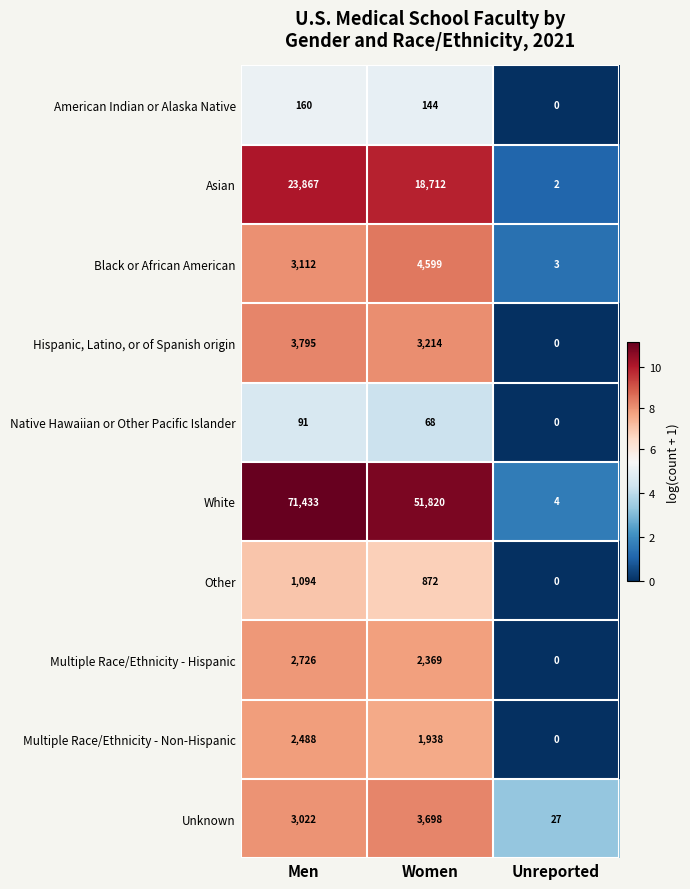

Is the value of White at Women greater than the value of American Indian or Alaska Native at Men?

Yes